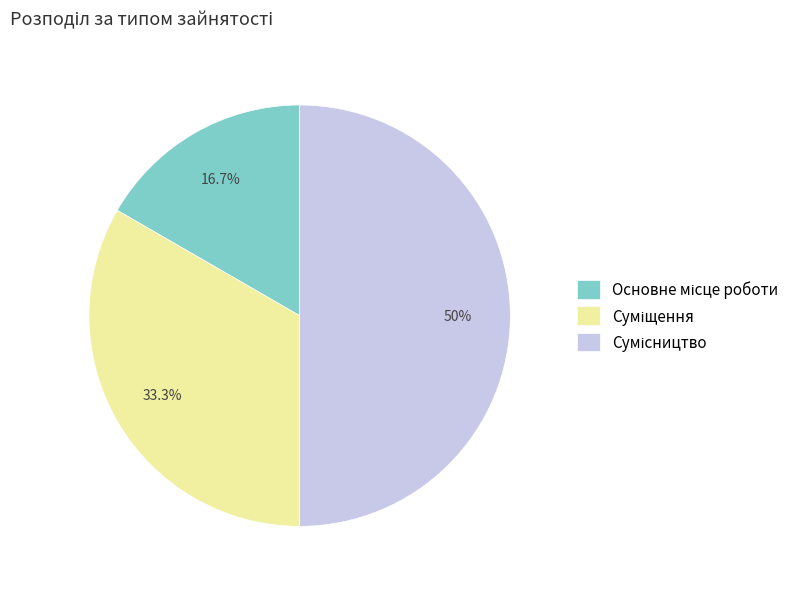

Does any single category account for the majority?

No